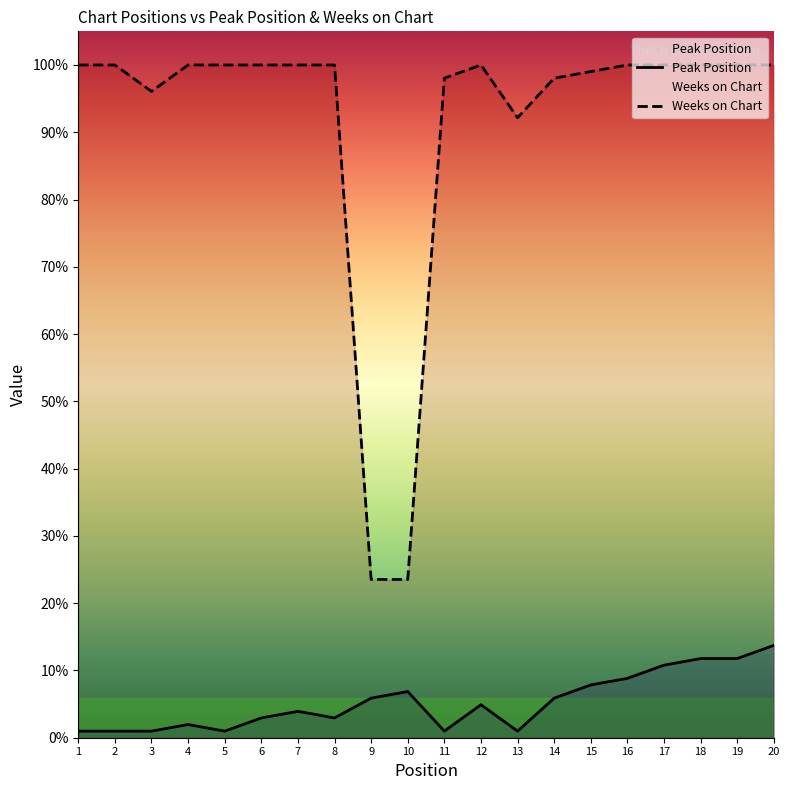

The value of Peak Position at 10 is 3. True or false?

False